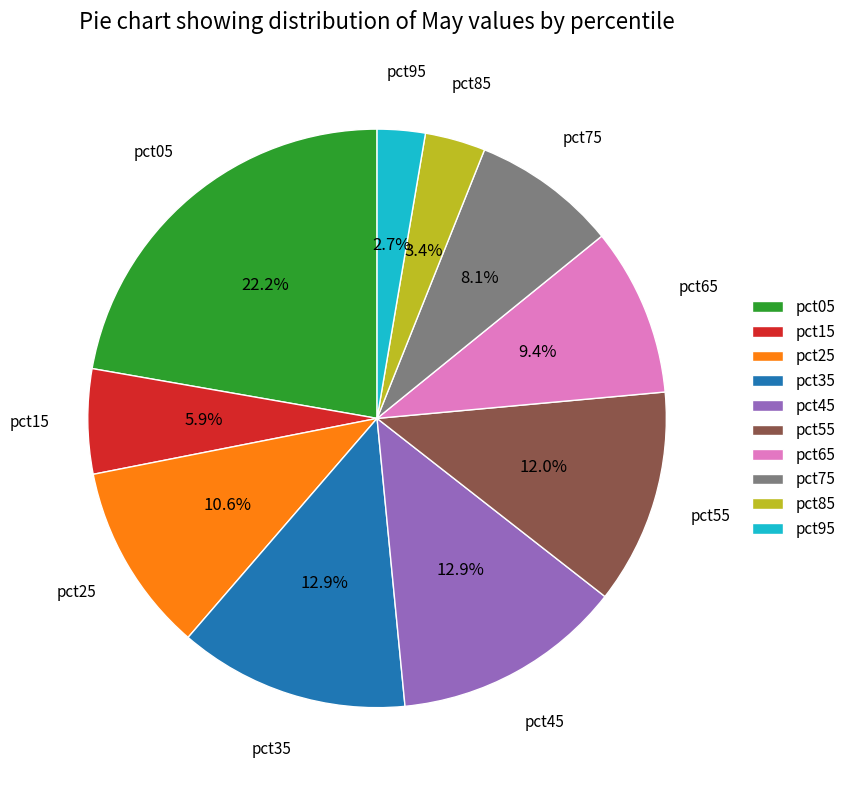

Count the number of slices in the pie.

10